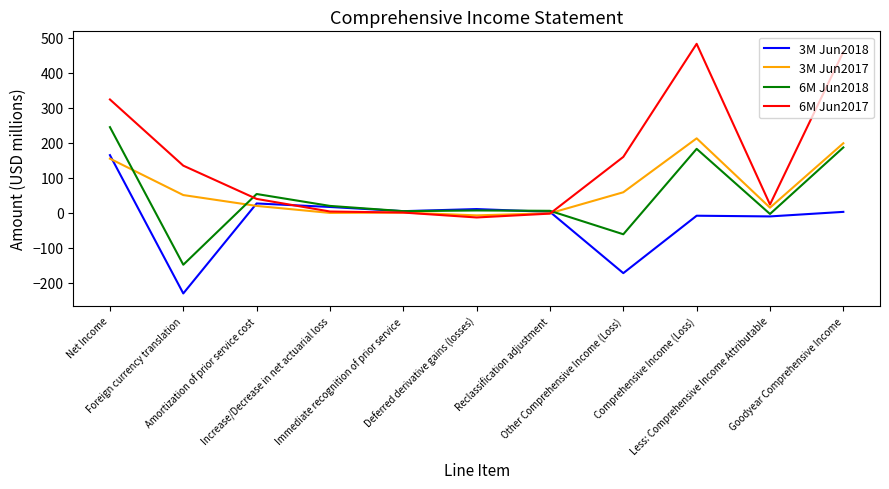

What is the difference between the maximum and minimum values in the 3M Jun2017 series?

220